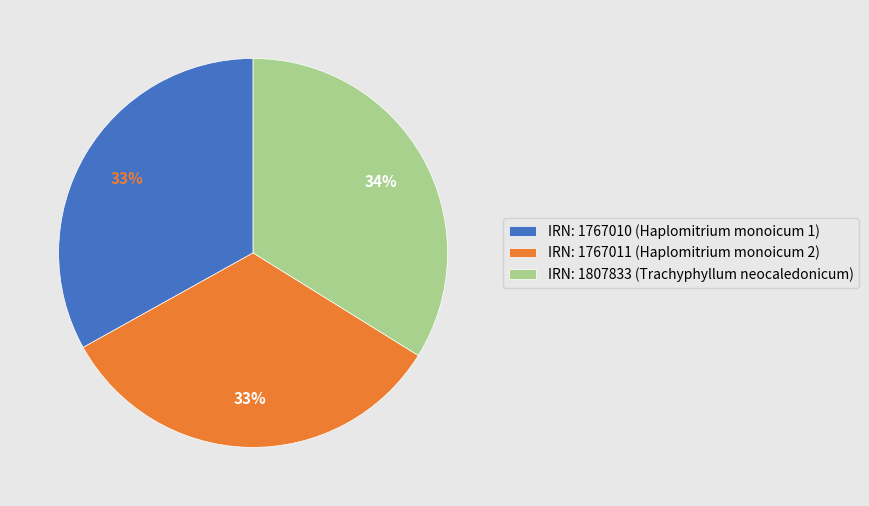

To the nearest percent, what portion does IRN: 1767011 (Haplomitrium monoicum 2) represent?

33%